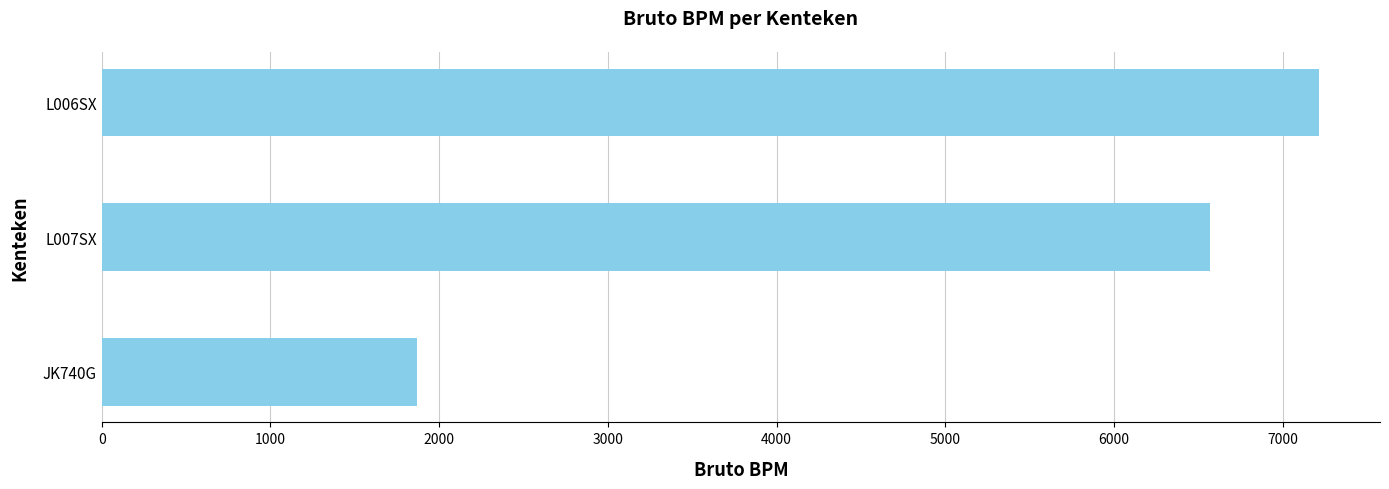

What is the smallest value displayed?

1868